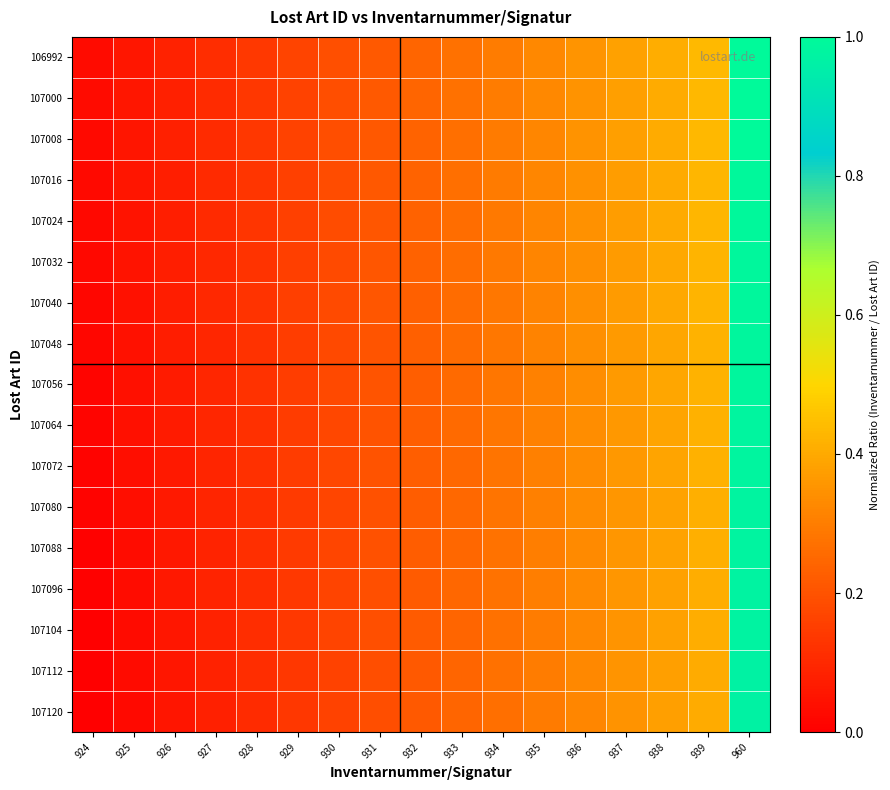

Rank the series at 936 from highest to lowest value.

106992, 107000, 107008, 107016, 107024, 107032, 107040, 107048, 107056, 107064, 107072, 107080, 107088, 107096, 107104, 107112, 107120